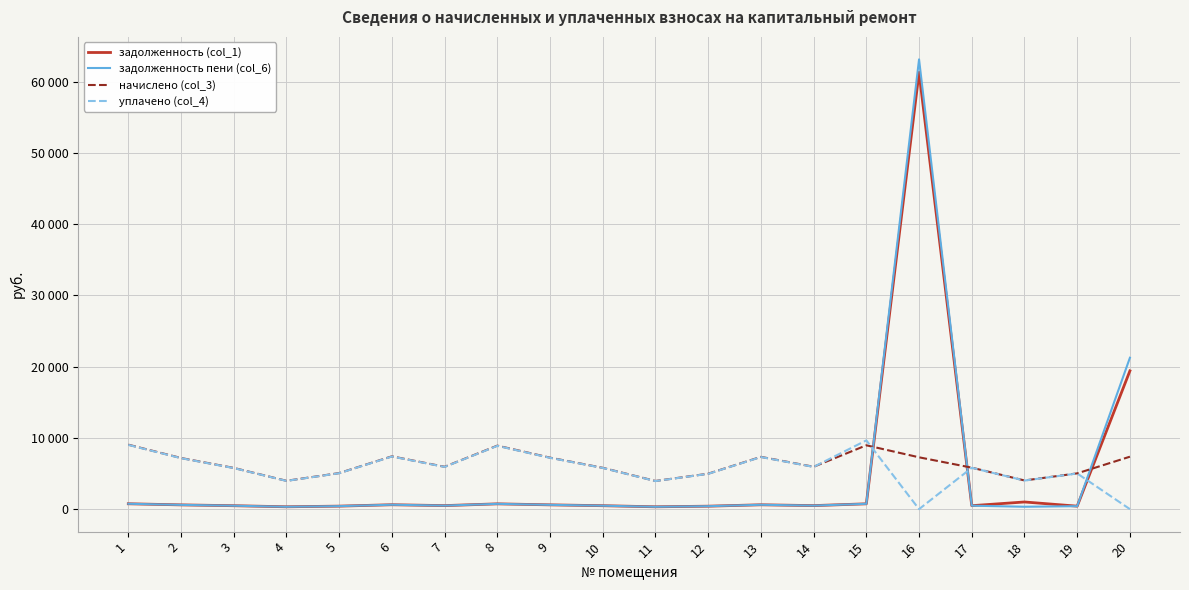

Between 9 and 14, which series saw the biggest shift?

начислено (col_3)